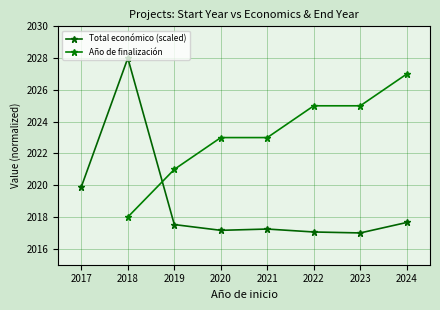

Is it true that Total económico (scaled) equals 932.3 at 2018?

False